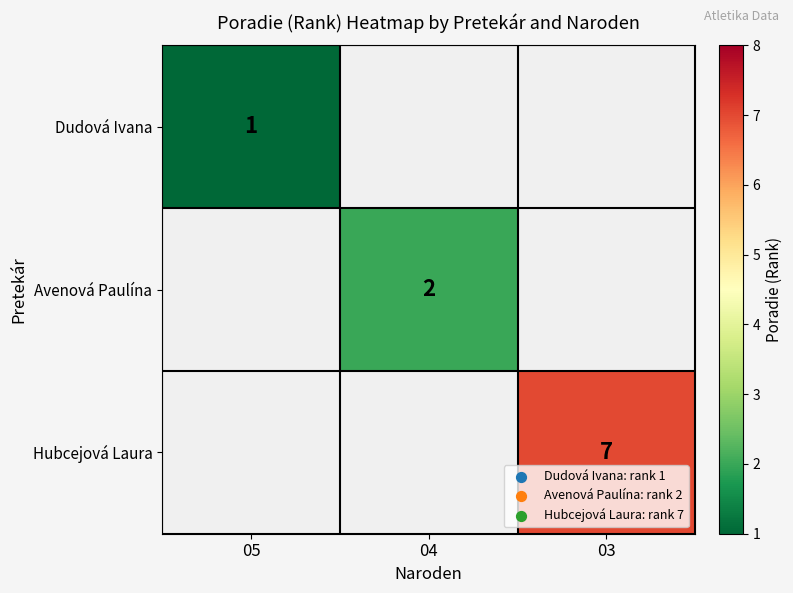

True or false: Hubcejová Laura has a value of 7 at 03.

True